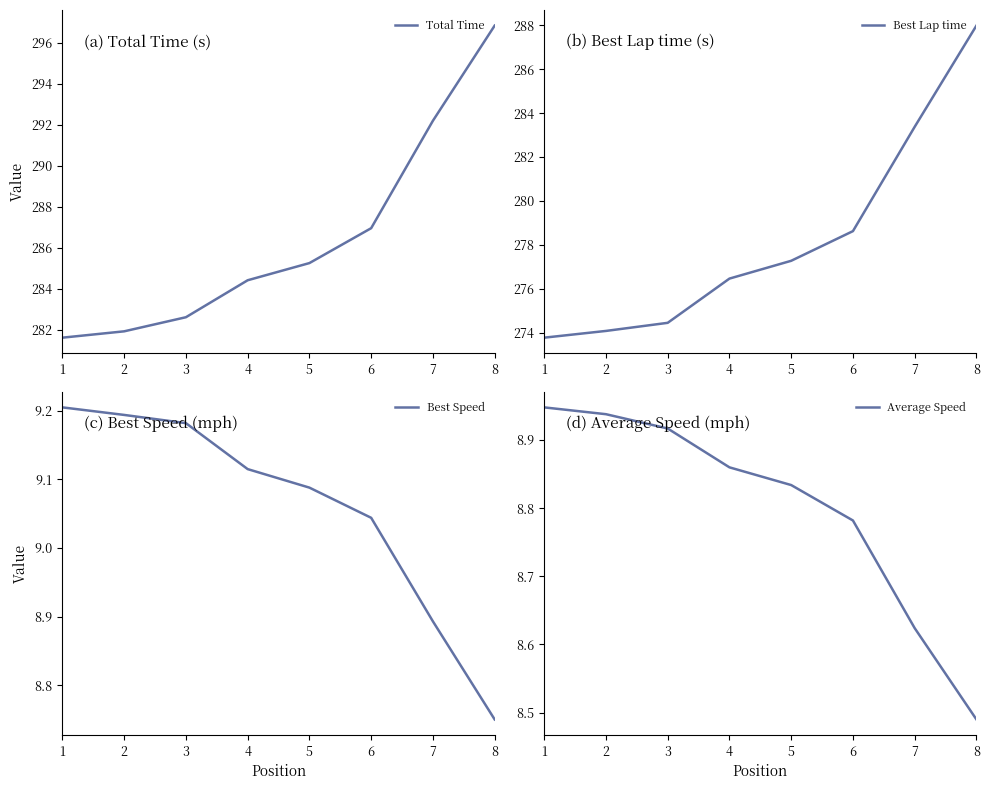

What is the approximate value of Best Lap time at 5?

277.3